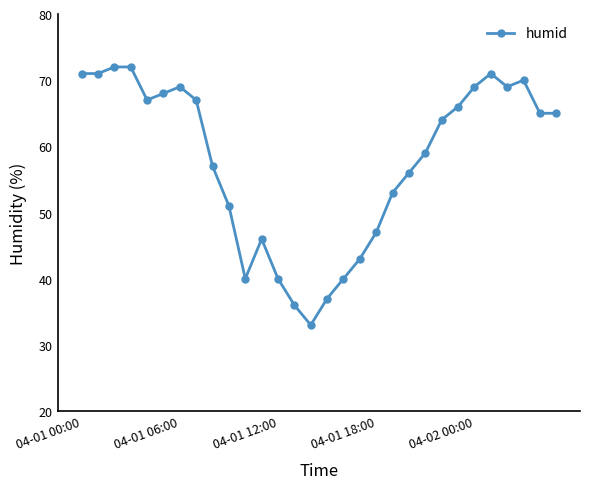

Count the number of data series in this chart.

1